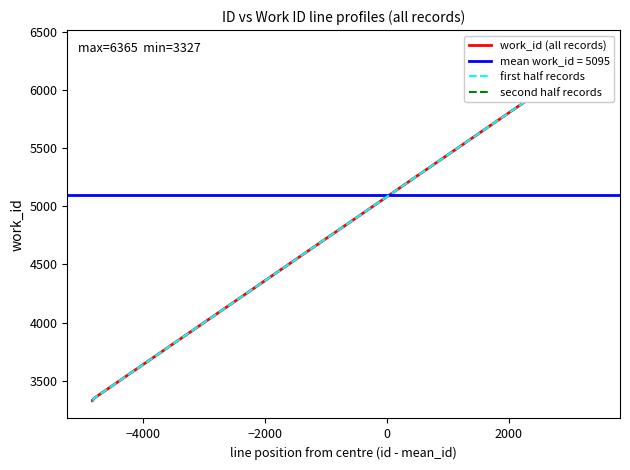

What is the ratio of the value at 15979 to the value at 15985?

1.0